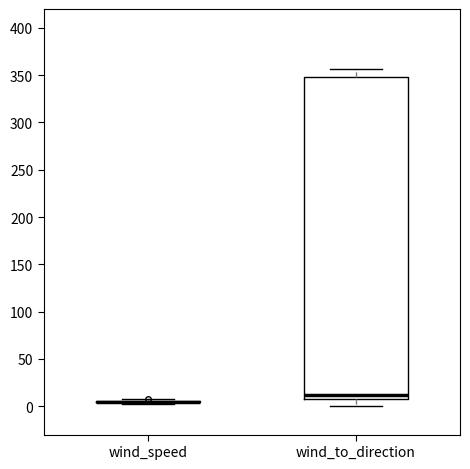

Comparing the boxes themselves (not the whiskers), which one is the tallest?

wind_to_direction